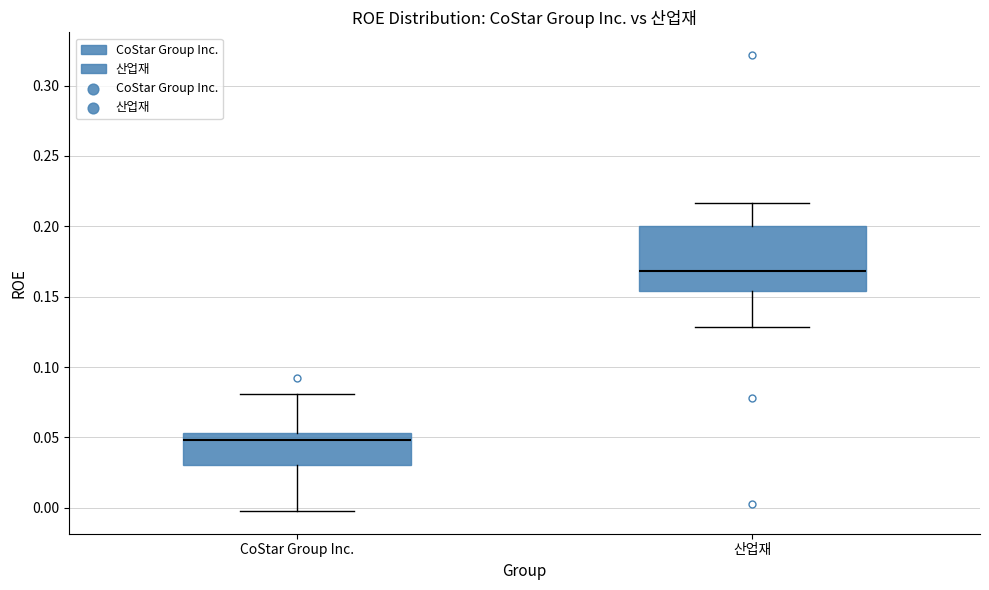

Reading left to right, transcribe this box plot: for each box, give where its median line is, the range the box spans, and where its two whiskers end, as read against the y-axis. The values are not printed on the chart, so give them approximately, as read against the axis.

CoStar Group Inc.: median 0.050, box 0.030 to 0.055, whiskers 0.000 to 0.080
산업재: median 0.170, box 0.155 to 0.200, whiskers 0.130 to 0.215